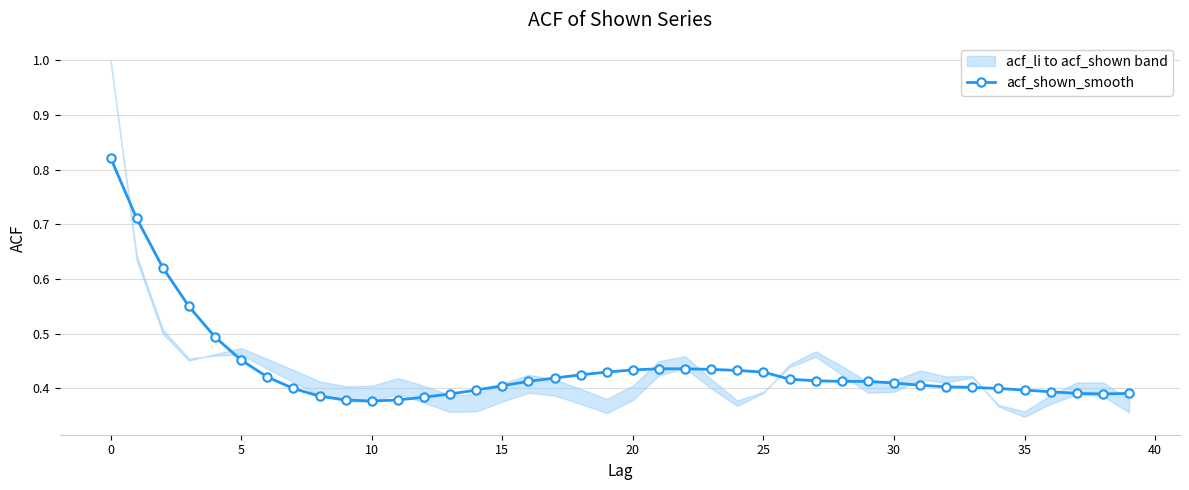

What is the difference between the second highest and minimum values?

0.3